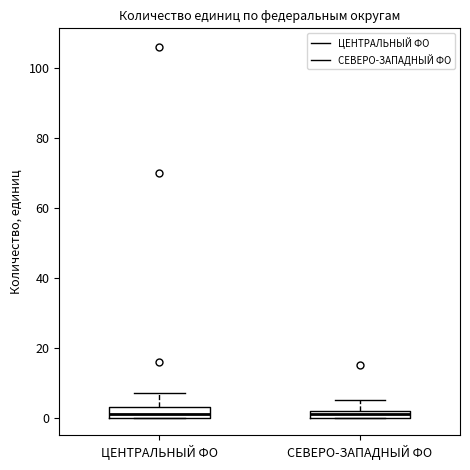

Where does the upper whisker of the box for СЕВЕРО-ЗАПАДНЫЙ ФО end on the y-axis? The values are not printed on the chart, so give them approximately, as read against the axis.

6